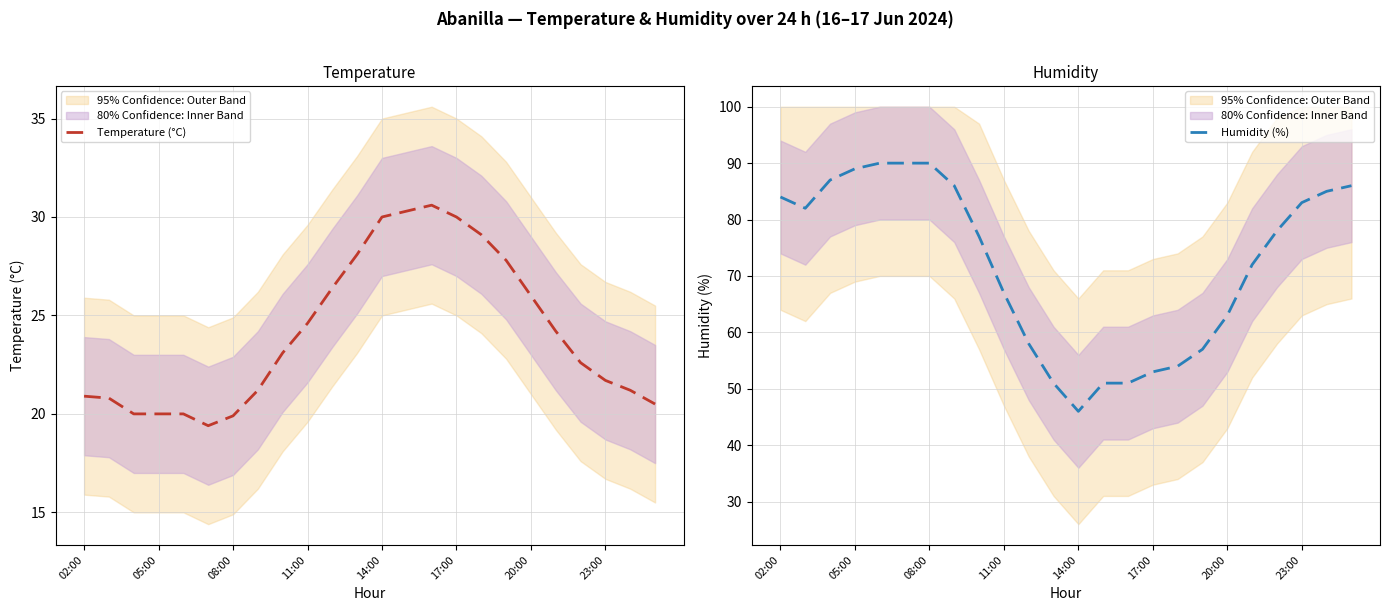

Between 11 and 22, which series saw the biggest shift?

Humidity (%)